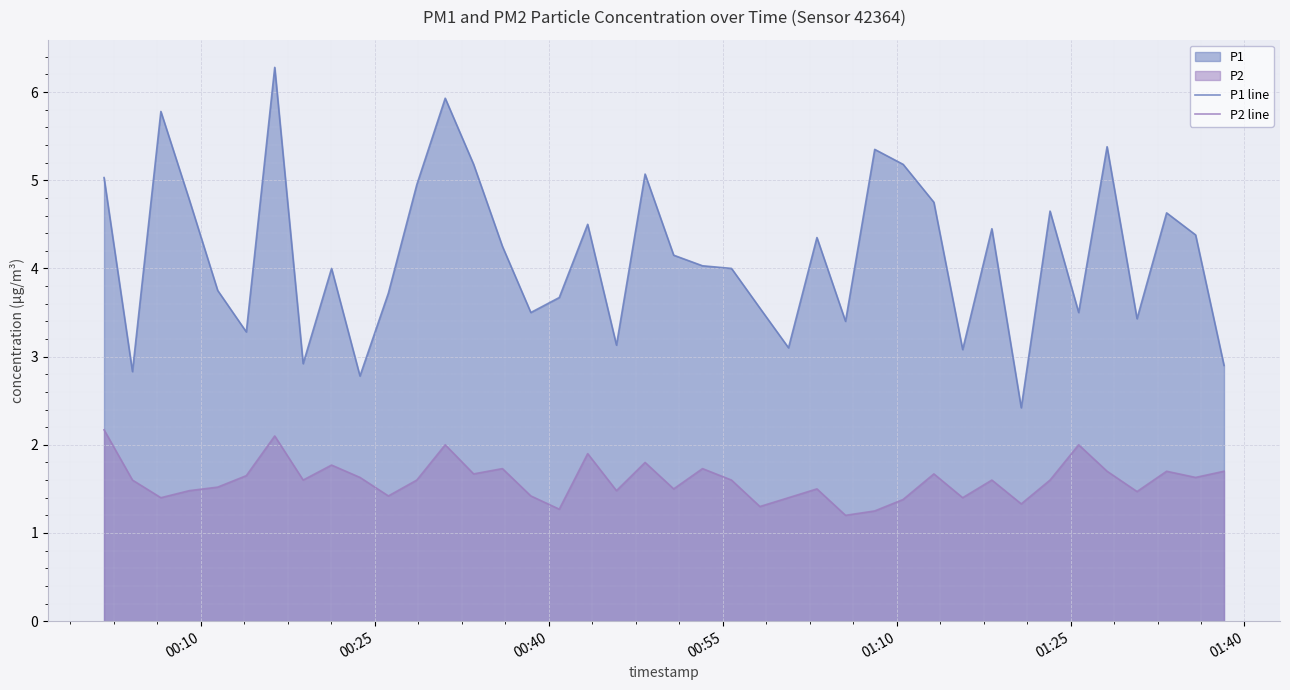

What is the value of the P2 line point at the 31st from the left?

1.4